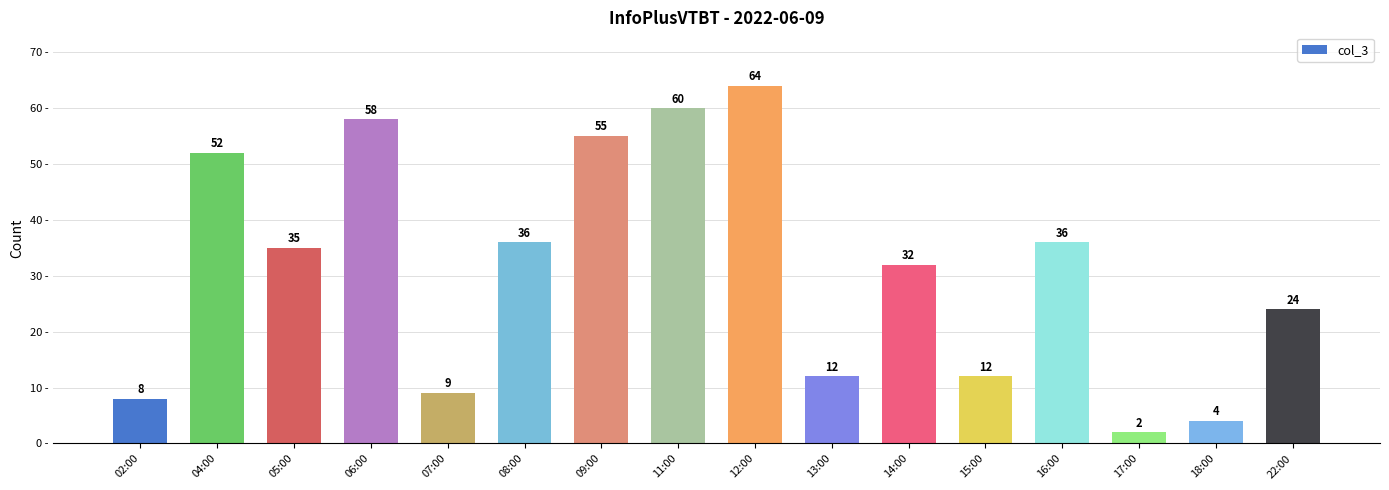

What is the sum of the values at 16:00 and 06:00?

94